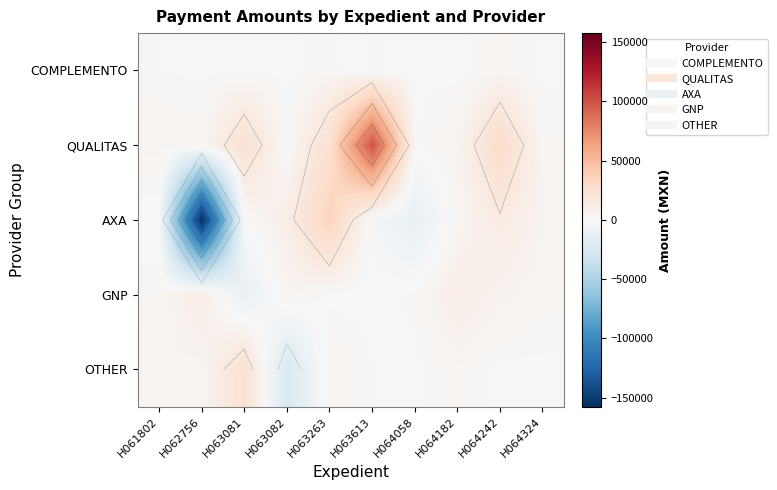

True or false: OTHER has a value of -24105.0 at H063082.

True